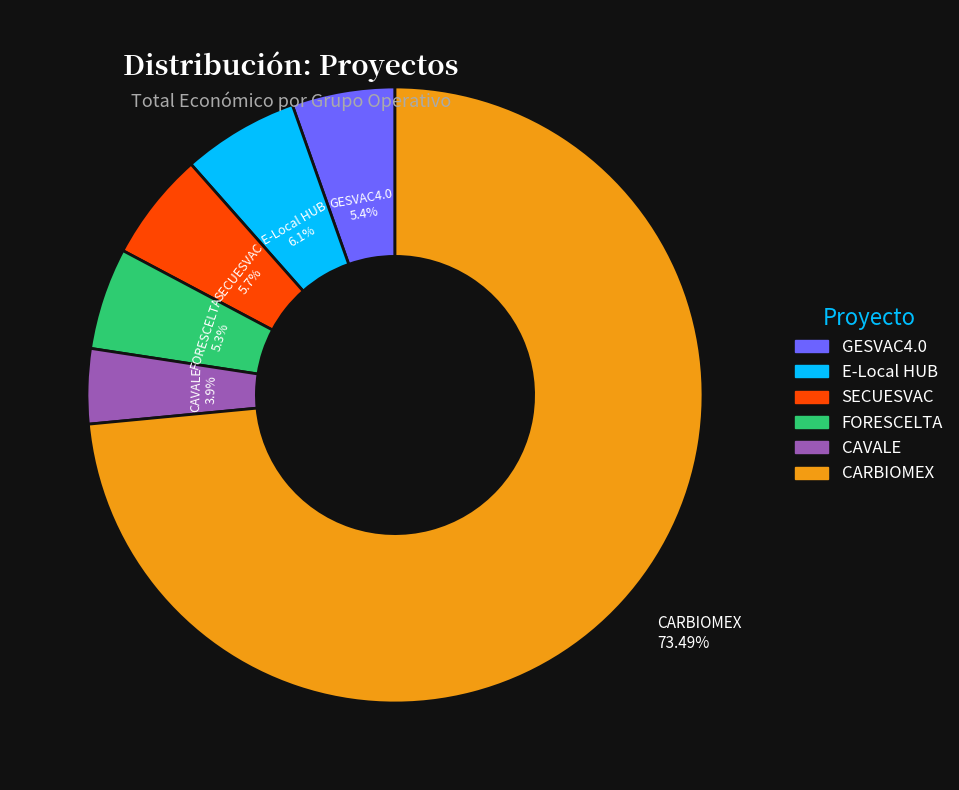

To the nearest percent, what is the combined percentage of E-Local HUB and SECUESVAC?

12%